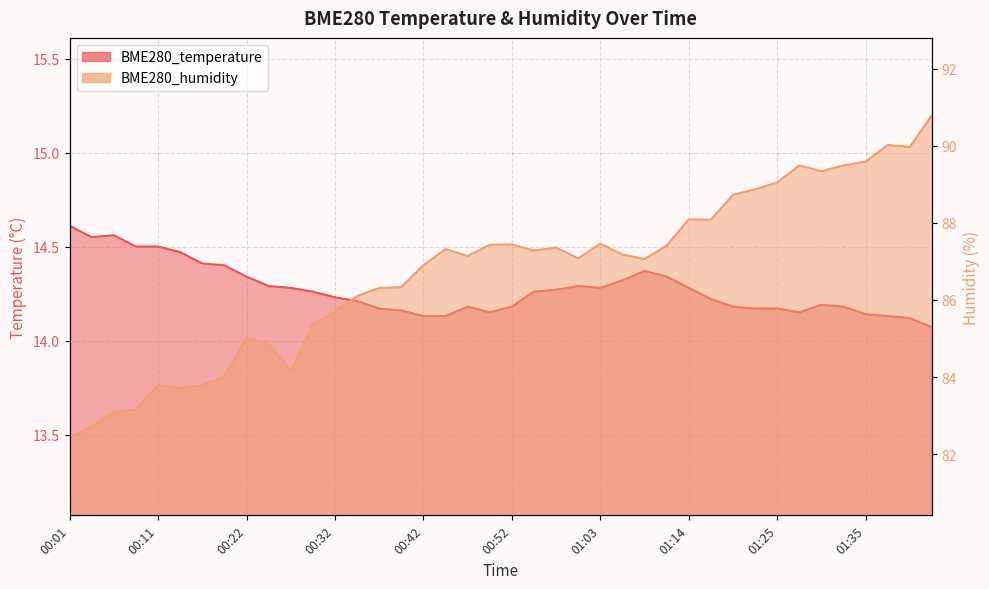

At which label is BME280_humidity closest to 86?

00:34